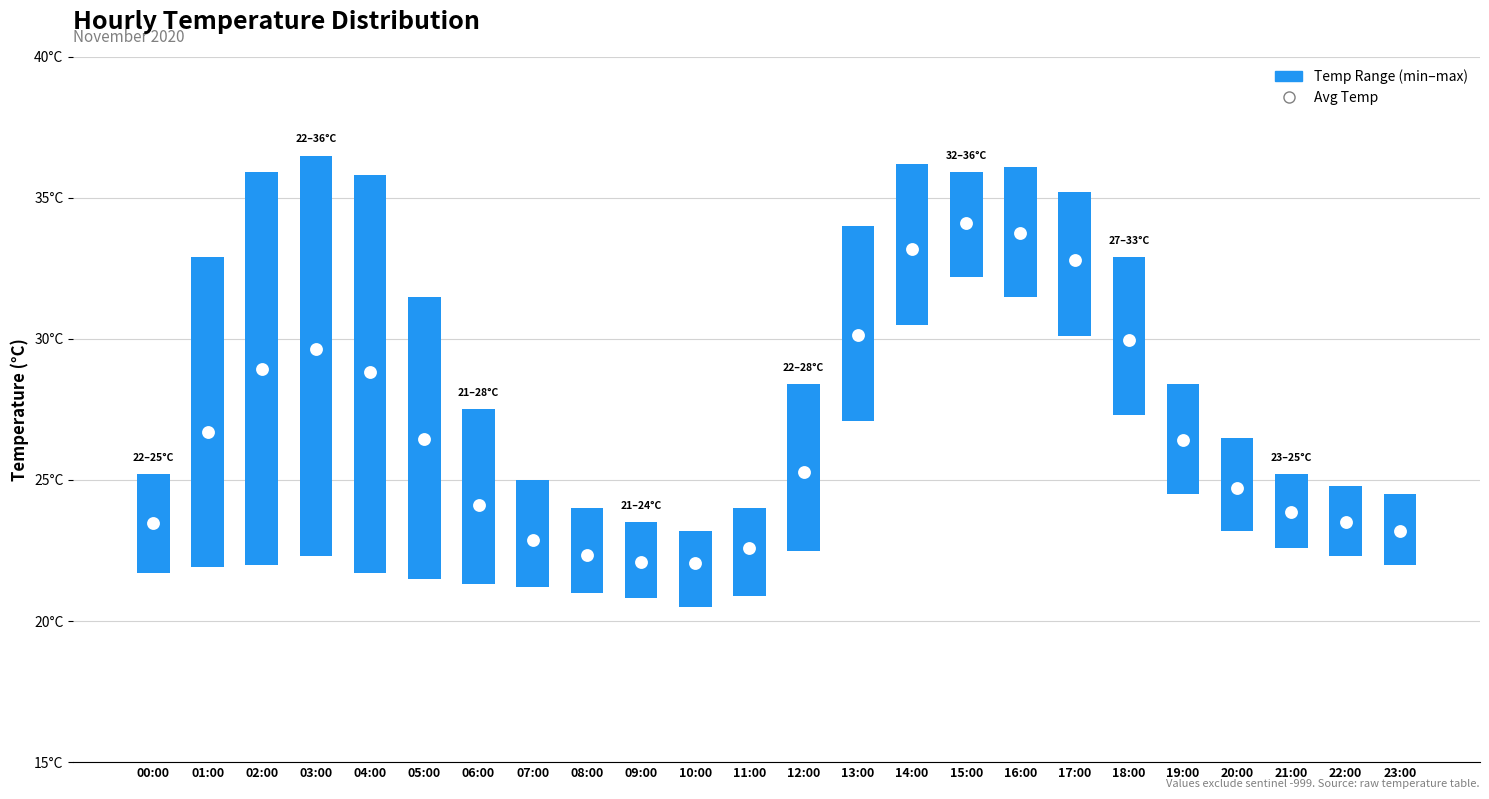

Which series has the largest total across all categories?

Avg Temp